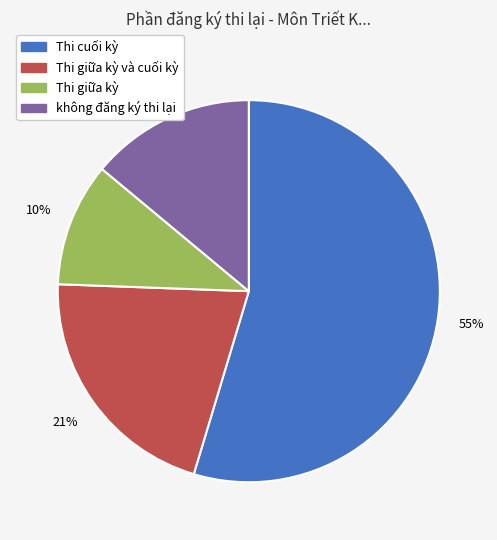

To the nearest percent, what is the average slice percentage?

25%